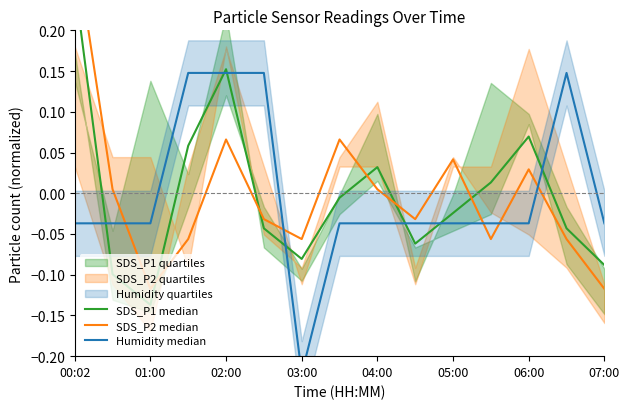

Which category has the highest value across all series?

00:02